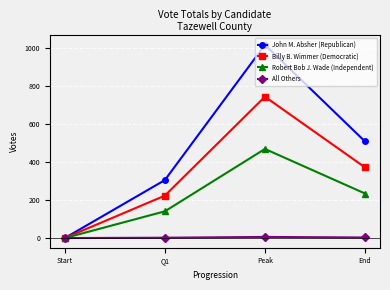

Which category has the lowest value in the John M. Absher (Republican) series?

Start